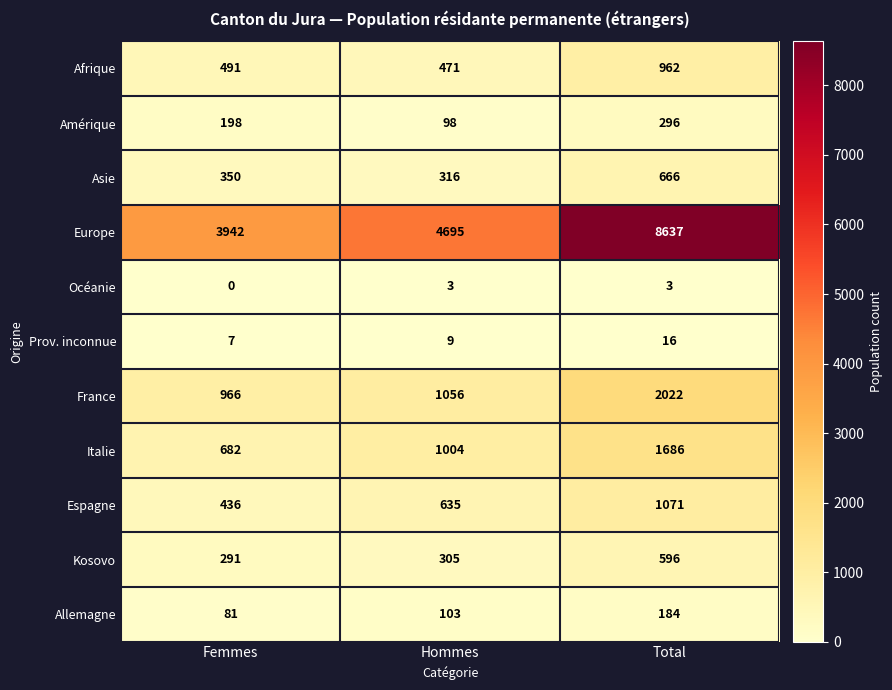

Between Femmes and Hommes, which series saw the biggest shift?

Europe